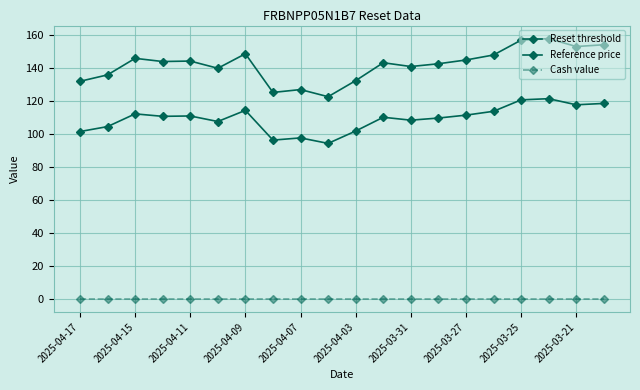

How many lines are shown in the chart?

3